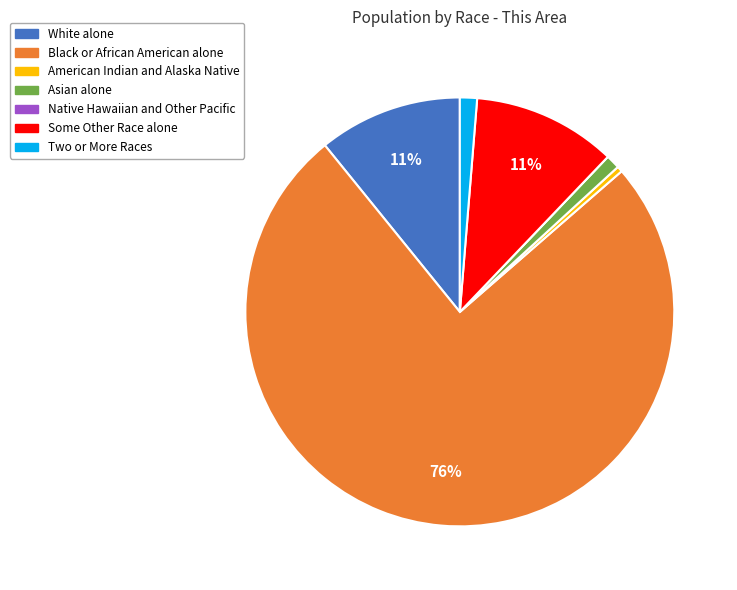

The Black or African American alone slice represents 66% of the pie. True or false?

False